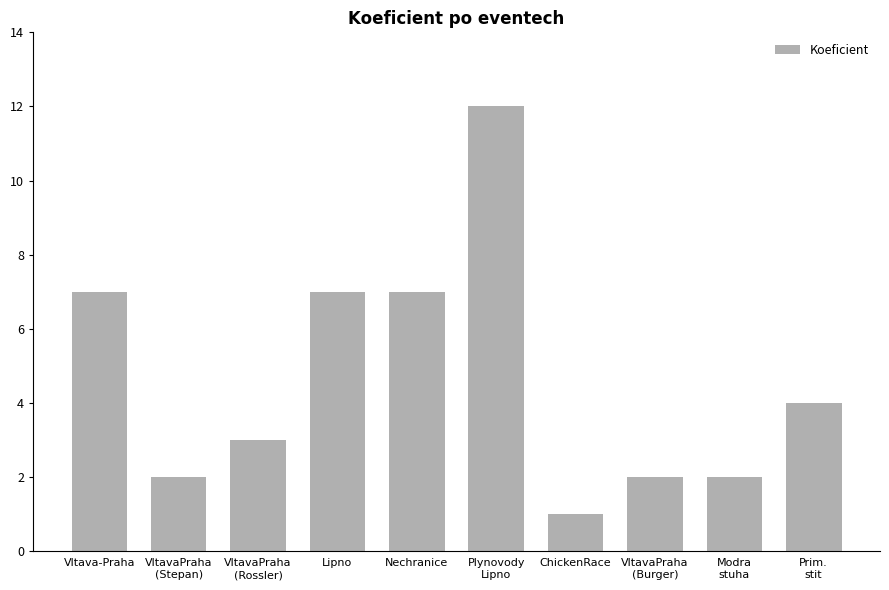

Which has a higher value, VltavaPraha
(Burger) or Prim.
stit?

Prim.
stit